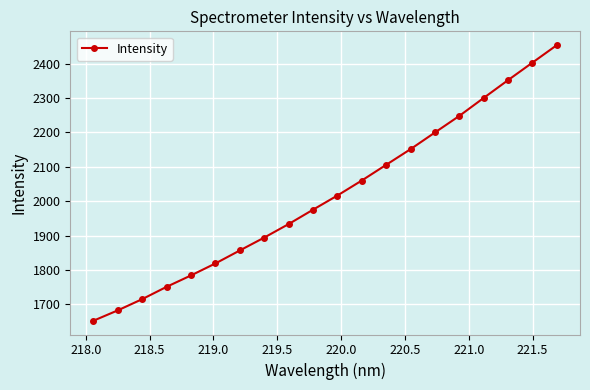

Does the chart have visible grid lines?

Yes